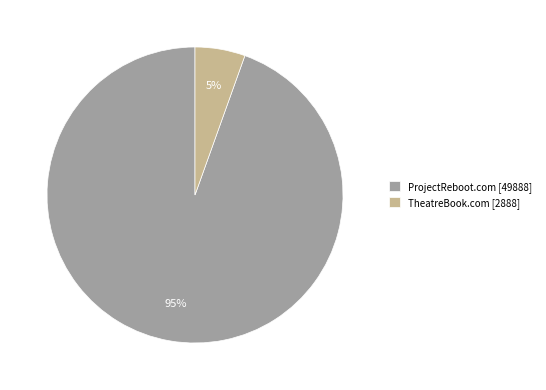

How many slices are in this pie chart?

2